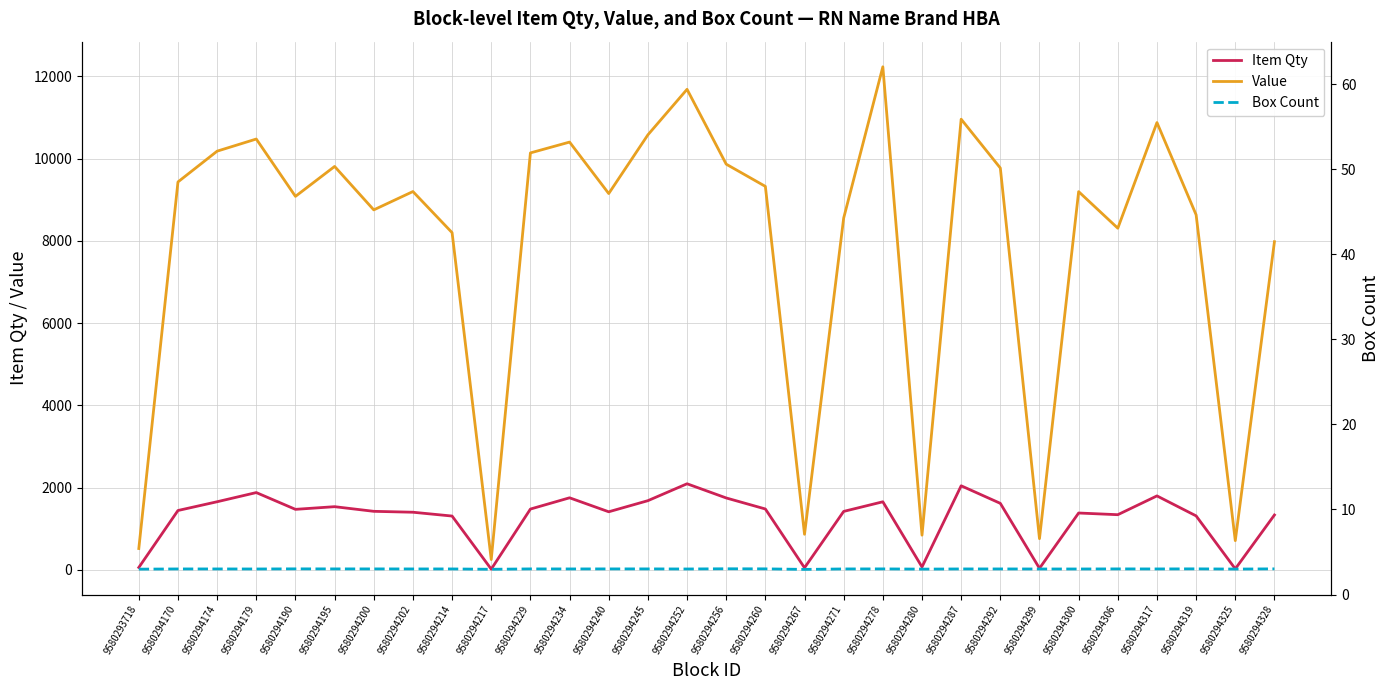

What are all the series names shown in the legend?

Item Qty, Value, Box Count